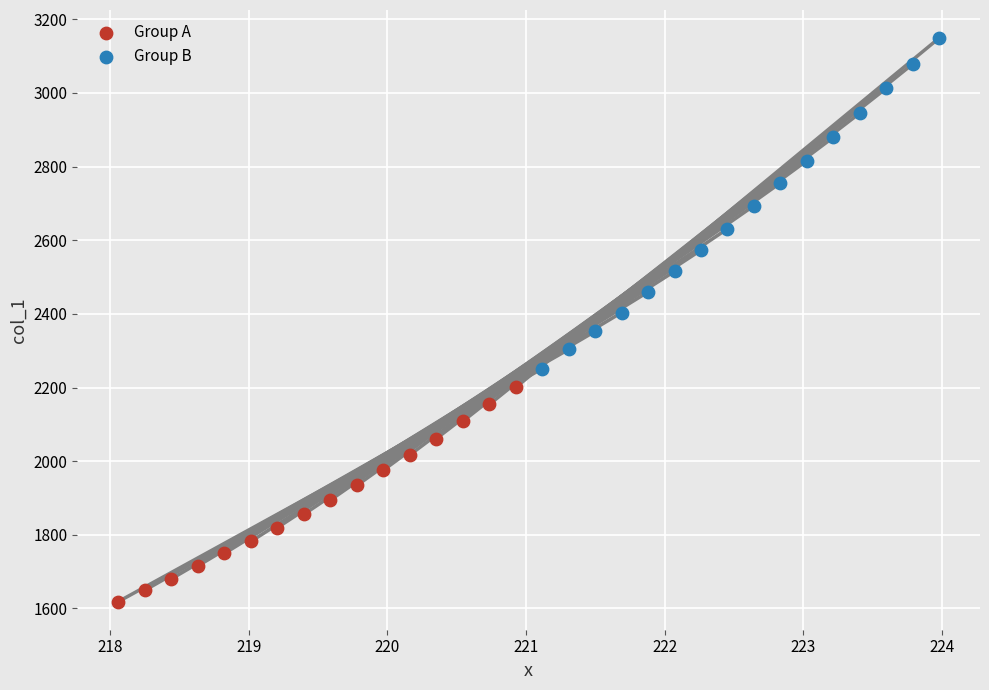

Which series reaches the maximum Y coordinate?

Group B